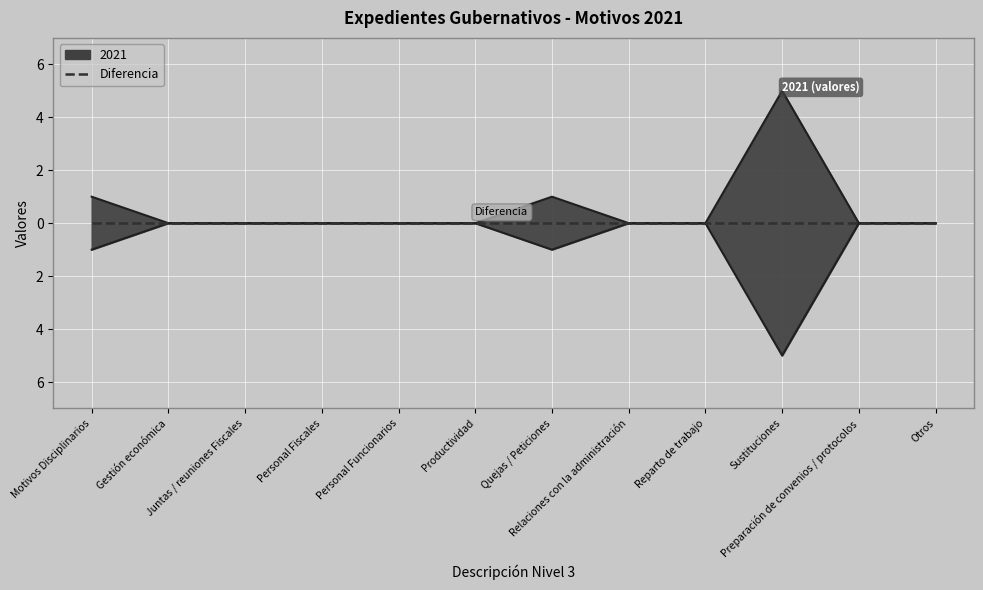

Is it true that the value at Motivos Disciplinarios is 1?

True